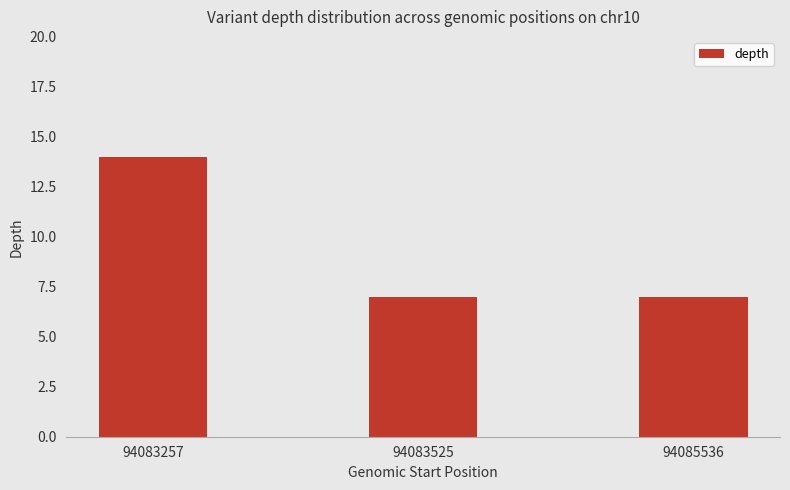

What is the difference between the values at 94085536 and 94083257?

7